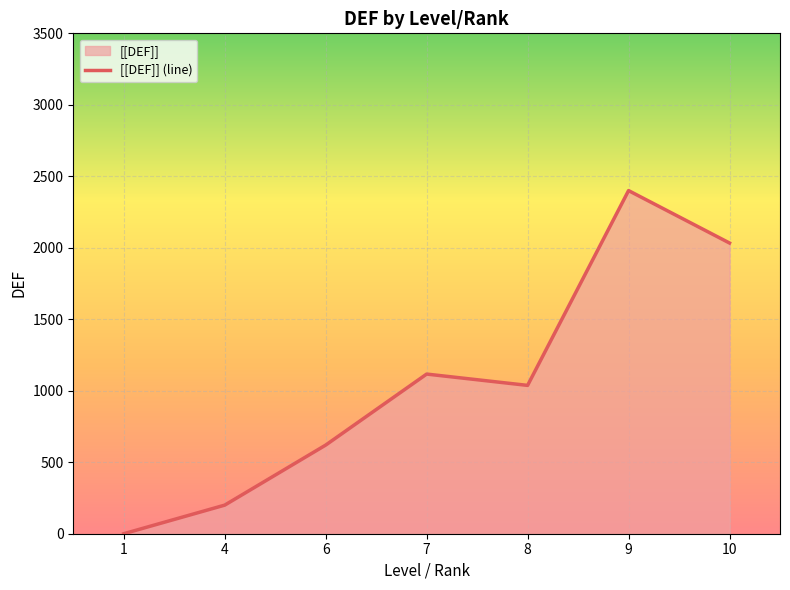

Which has a higher value, 1 or 10?

10